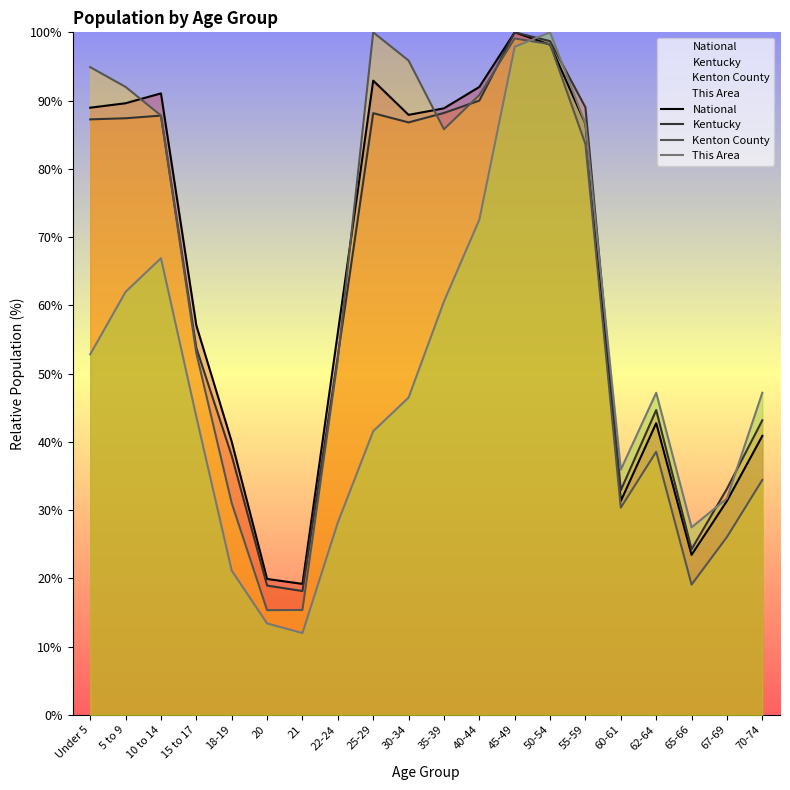

Is the value of Kentucky at 5 to 9 greater than the value of This Area at 45-49?

No